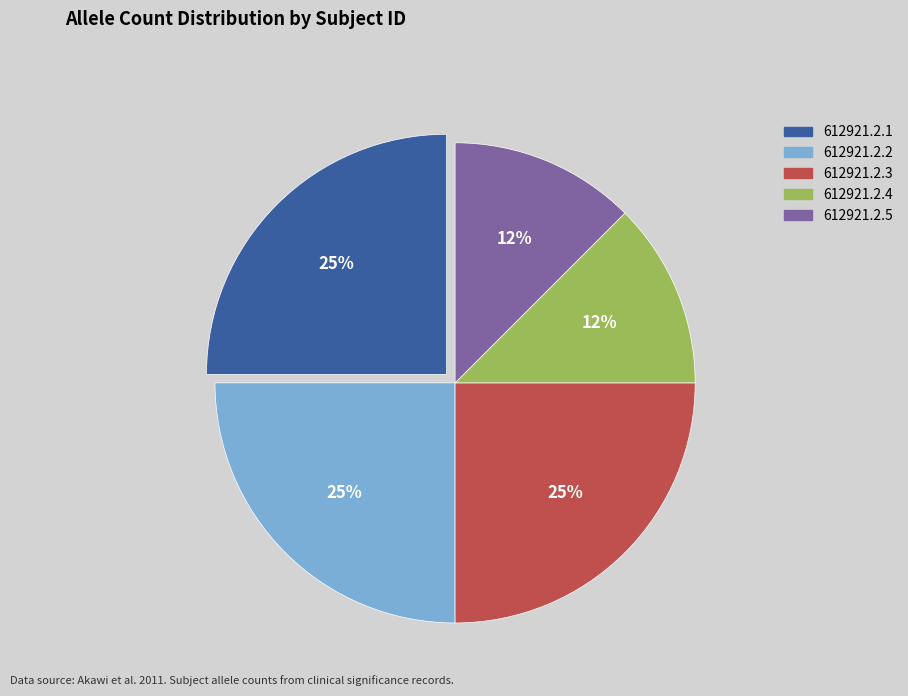

Does 612921.2.4 represent more than half of the total?

No